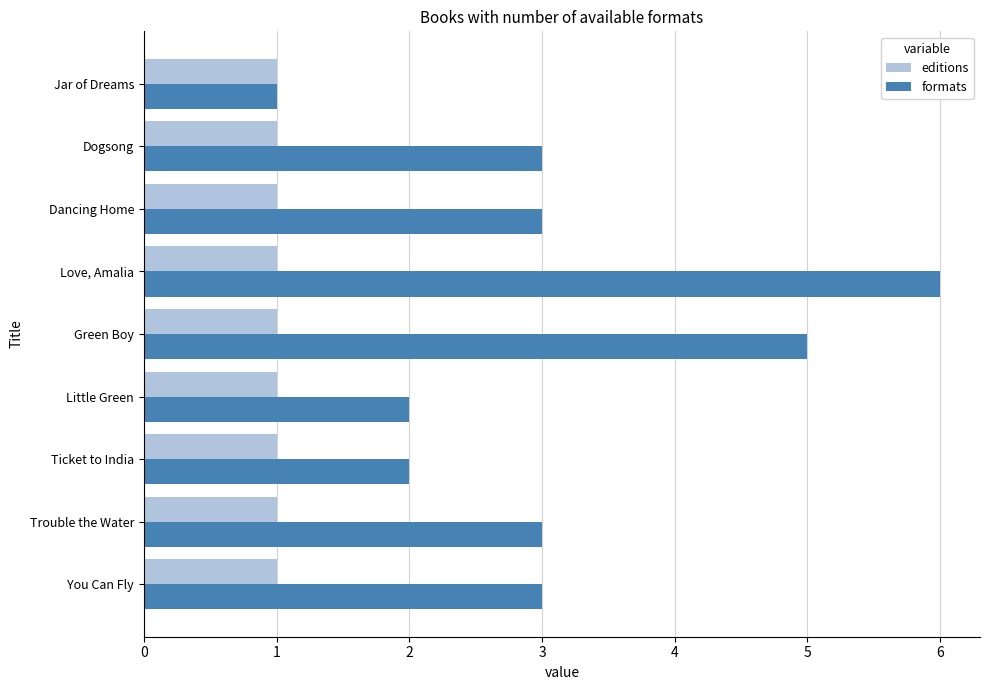

What is the greatest value displayed?

6